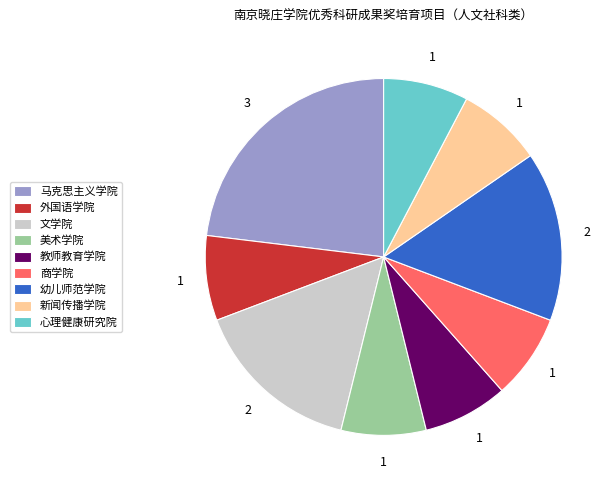

Is there any slice that represents more than half of the pie?

No